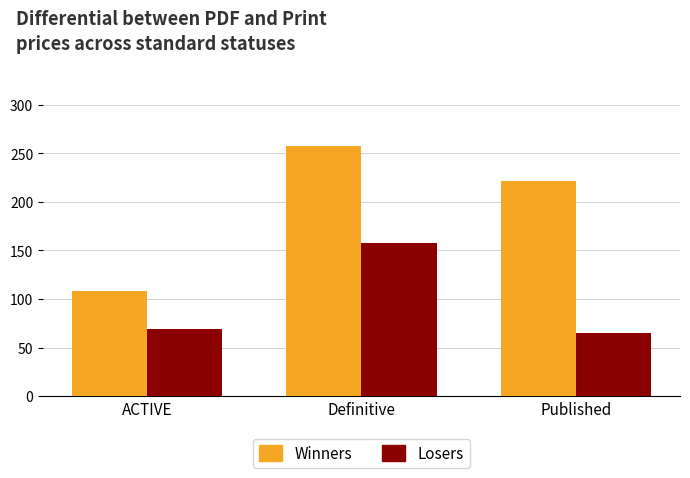

Reading left to right, transcribe all the data shown in this chart.

Winners: 108	258	221
Losers: 69	158	65